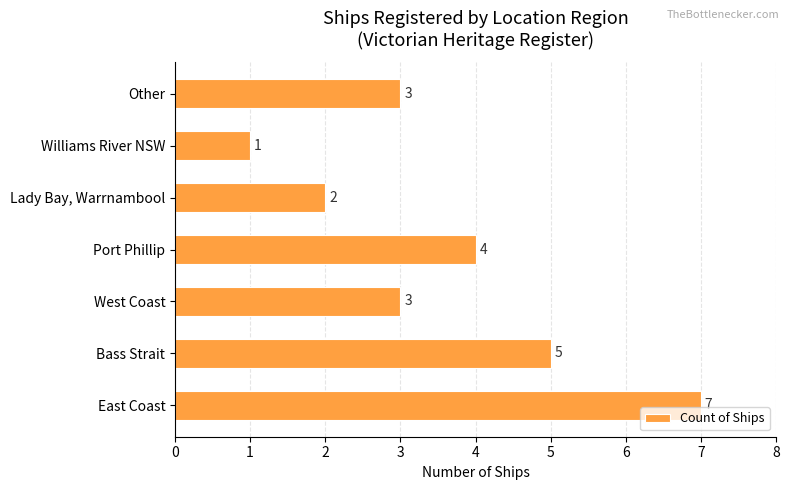

How many data points does each series have?

7